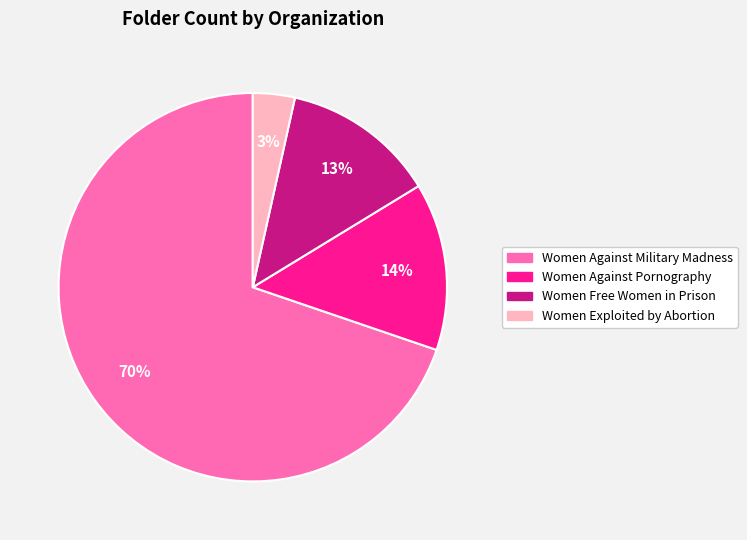

How many slices are in this pie chart?

4